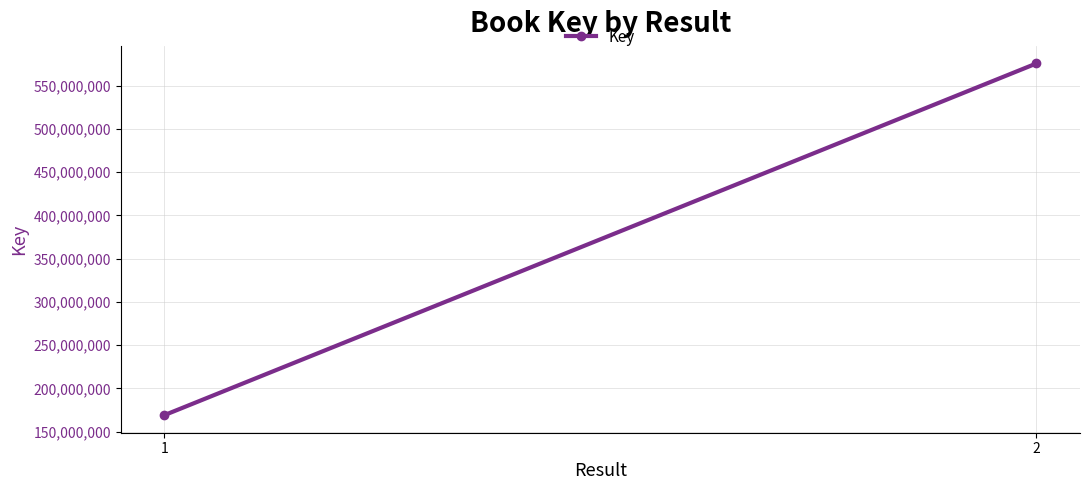

Reading left to right, list all the values displayed in this chart.

1=169139832	2=575670205